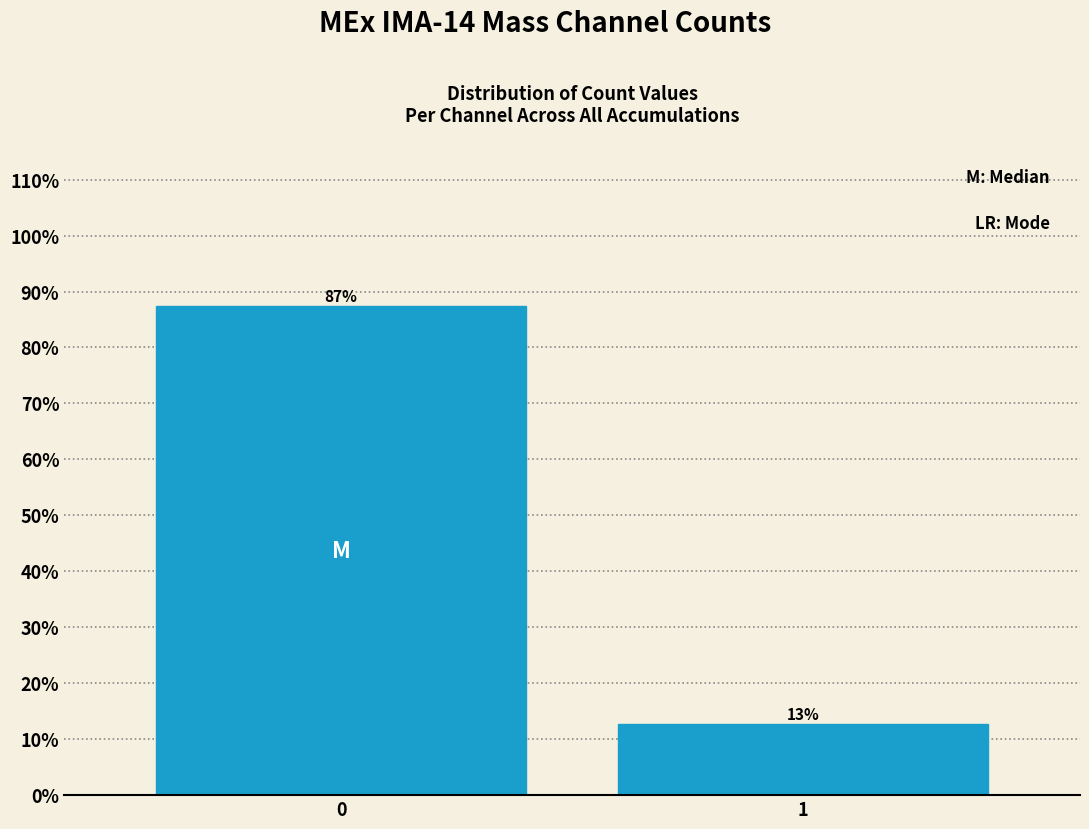

What value does the data have at 1?

12.7